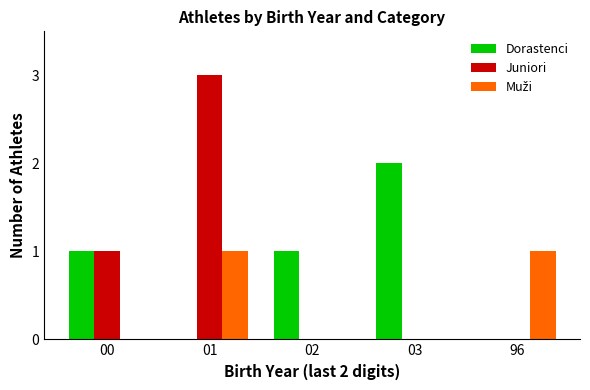

True or false: Dorastenci has a value of 0 at 01.

True